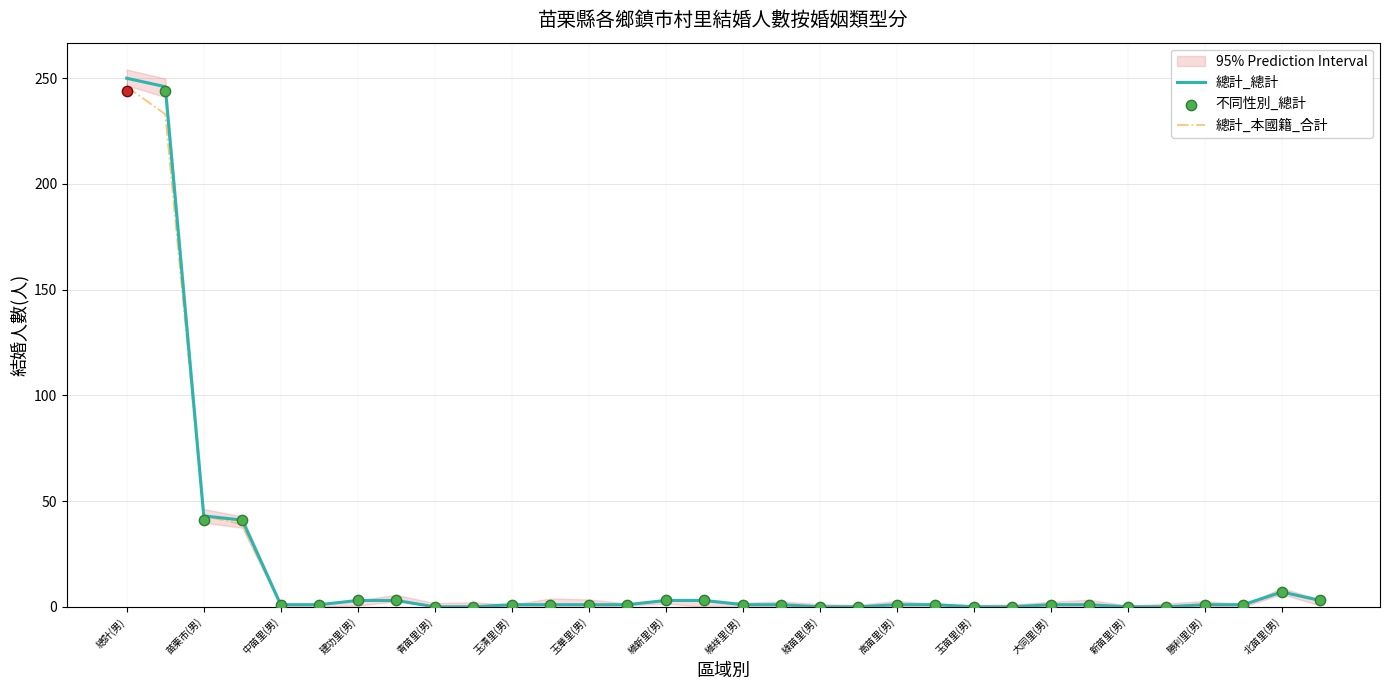

Where is 總計_總計 nearest to the value 125?

苗栗市(男)